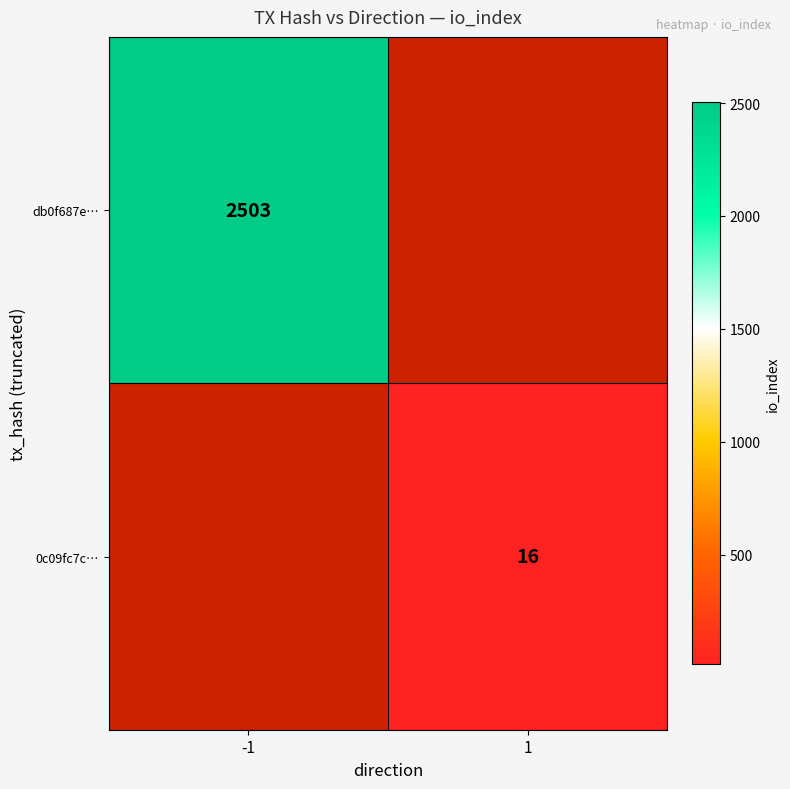

The db0f687e… series shows 3850 at -1. True or false?

False